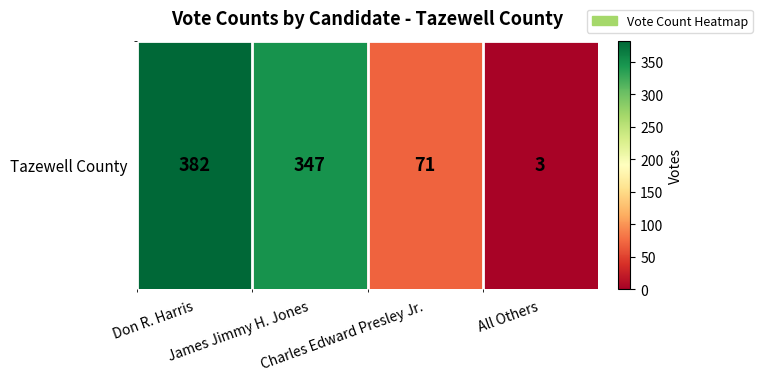

List the labels in order of value, largest first.

Don R. Harris, James Jimmy H. Jones, Charles Edward Presley Jr., All Others